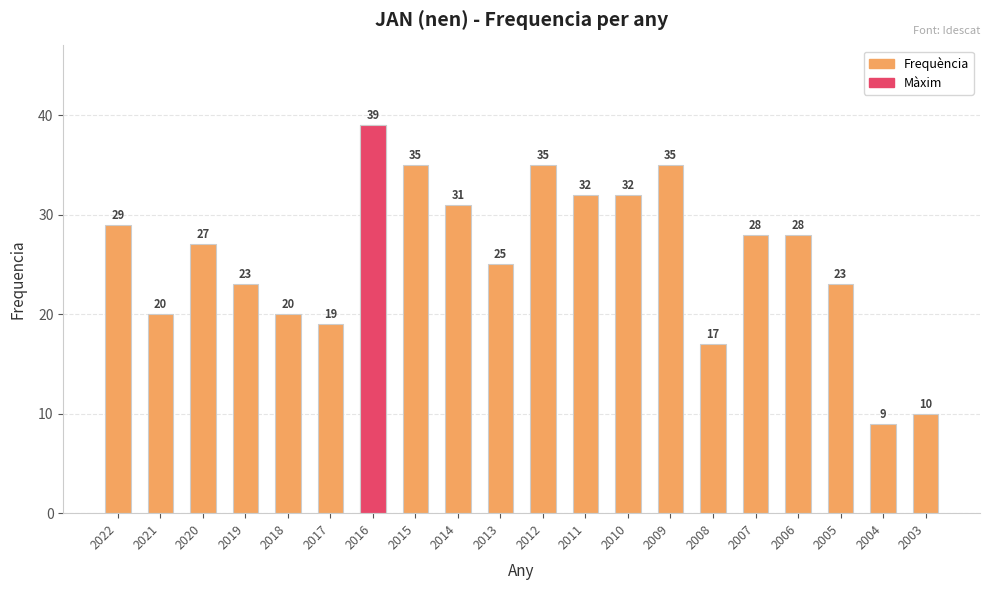

Where is the data nearest to the value 24?

2019